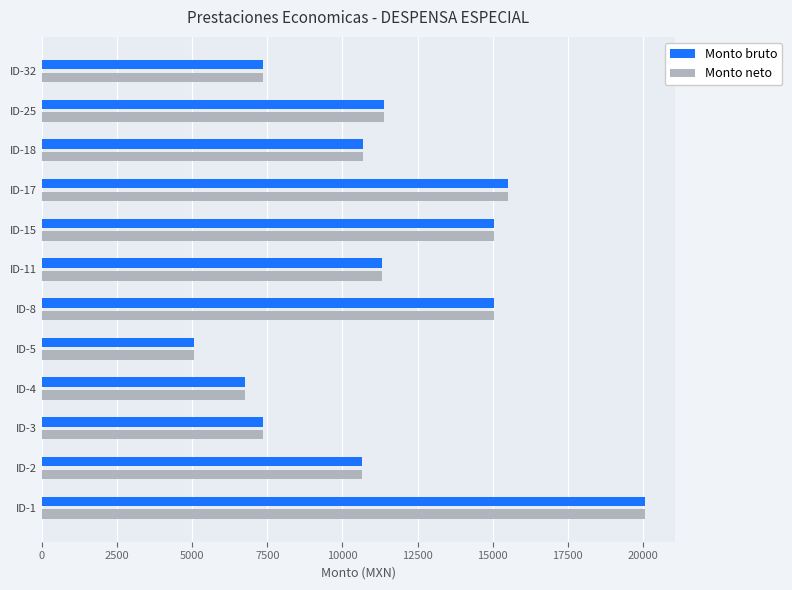

The value of Monto bruto at ID-11 is 11306.0. True or false?

True